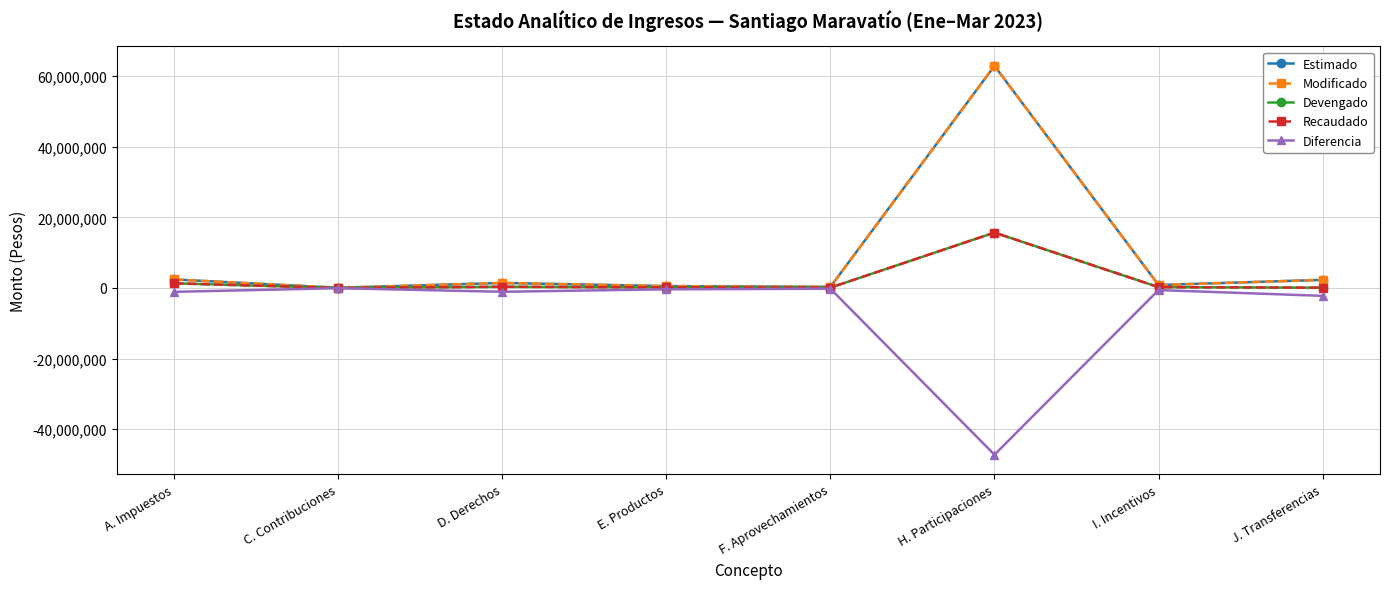

Does the chart have visible grid lines?

Yes